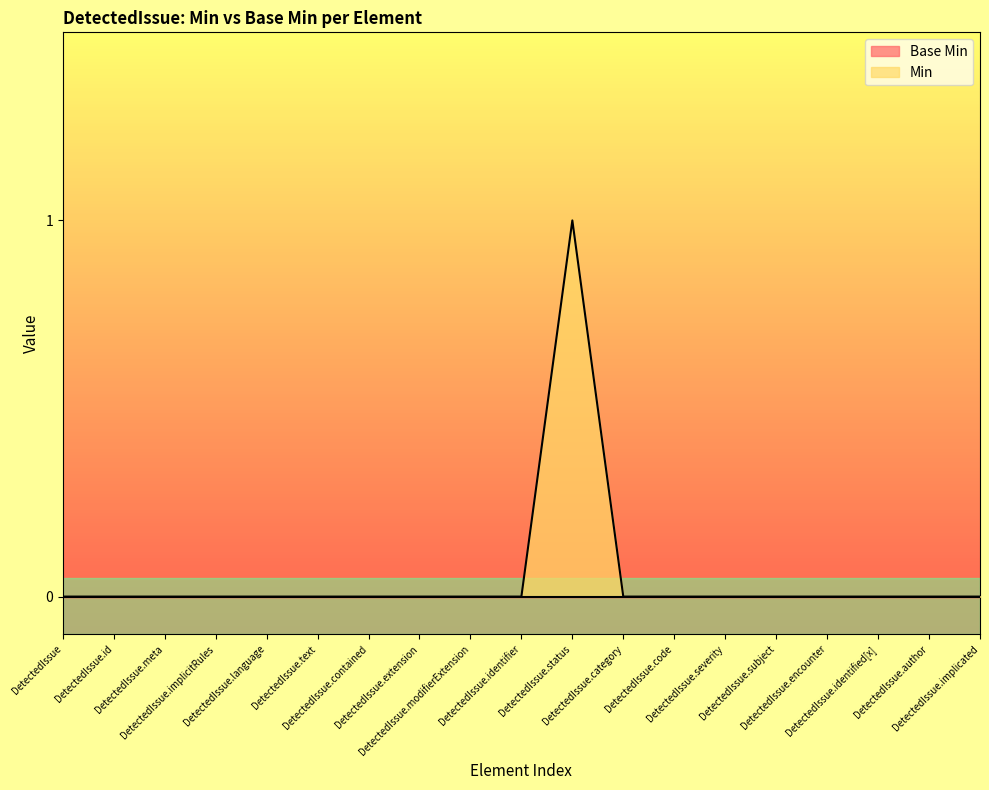

The value at DetectedIssue.identifier is 0. True or false?

False